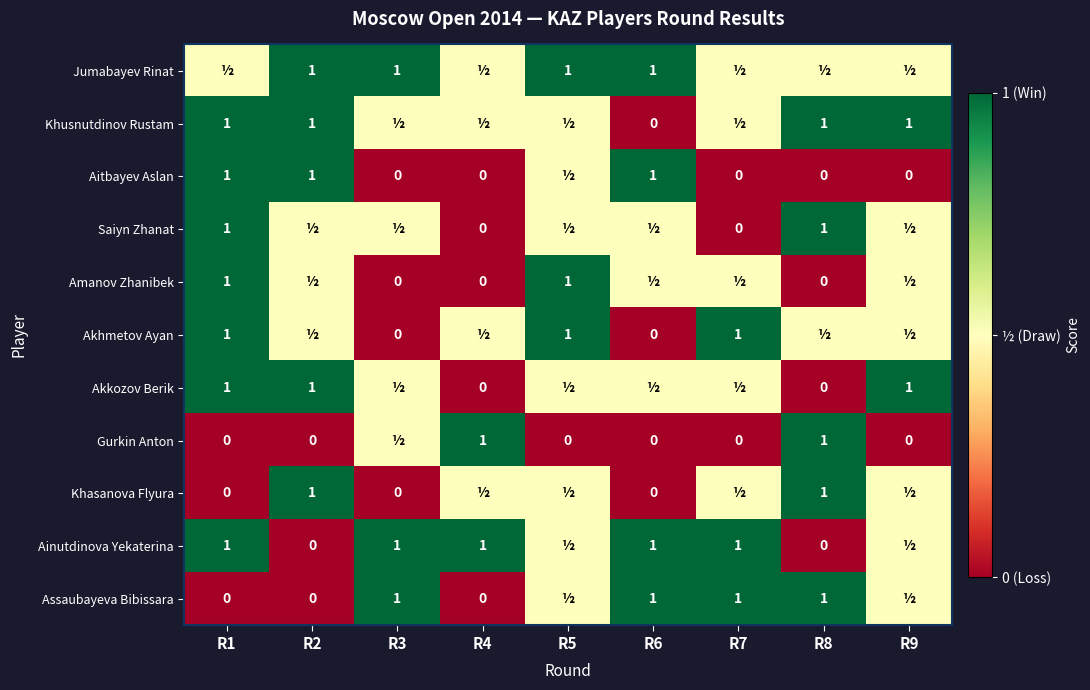

Is it true that Assaubayeva Bibissara equals 1.4 at R3?

False